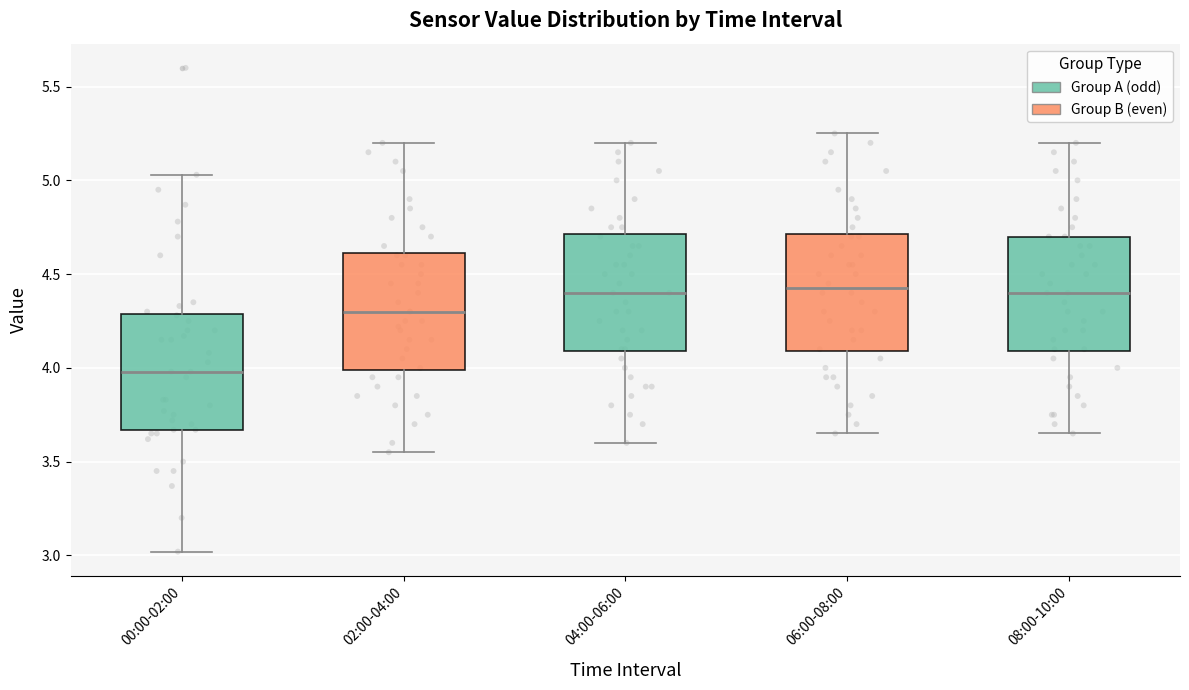

Reading left to right, transcribe this box plot: for each box, give where its median line is, the range the box spans, and where its two whiskers end, as read against the y-axis. The values are not printed on the chart, so give them approximately, as read against the axis.

00:00-02:00: median 4.00, box 3.65 to 4.30, whiskers 3.00 to 5.05
02:00-04:00: median 4.30, box 4.00 to 4.60, whiskers 3.55 to 5.20
04:00-06:00: median 4.40, box 4.10 to 4.70, whiskers 3.60 to 5.20
06:00-08:00: median 4.45, box 4.10 to 4.70, whiskers 3.65 to 5.25
08:00-10:00: median 4.40, box 4.10 to 4.70, whiskers 3.65 to 5.20